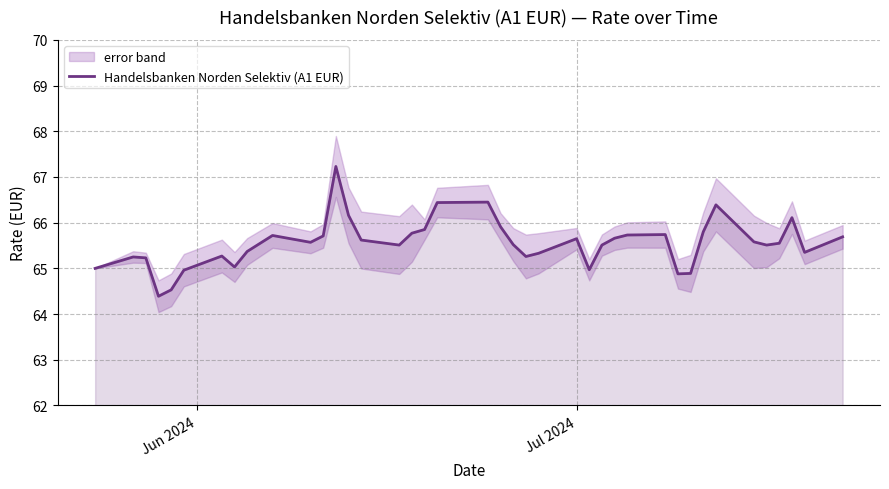

Reading right to left, extract all data points from this chart.

65.7	65.3	66.1	65.5	65.5	65.6	66.4	65.8	64.9	64.9	65.7	65.7	65.7	65.5	65.0	65.7	65.3	65.3	65.5	65.9	66.5	66.4	65.8	65.8	65.5	65.6	66.2	67.2	65.7	65.6	65.7	65.4	65.0	65.3	65.0	64.5	64.4	65.2	65.2	65.0